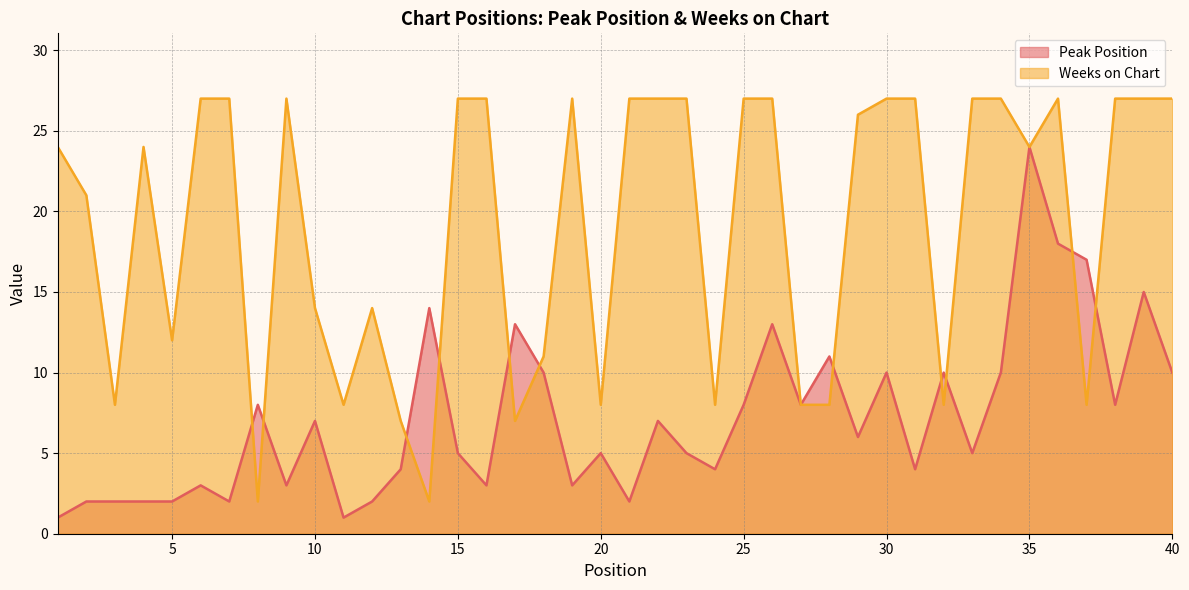

How many lines are shown in the chart?

2